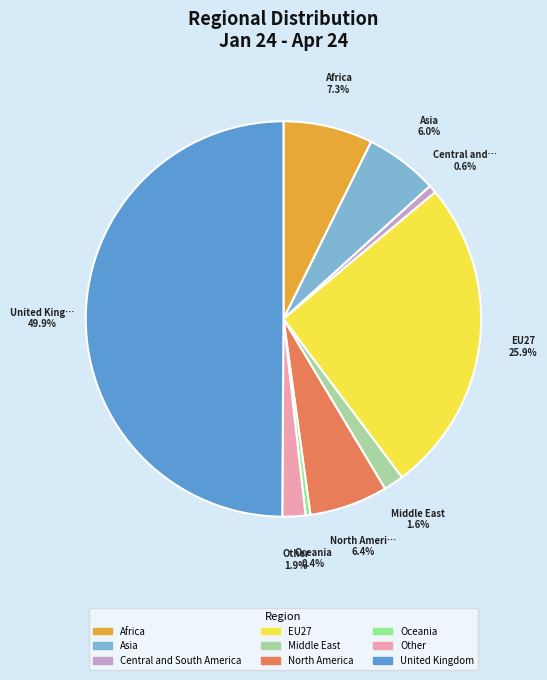

What is the change in value from EU27 to Other?

-374663